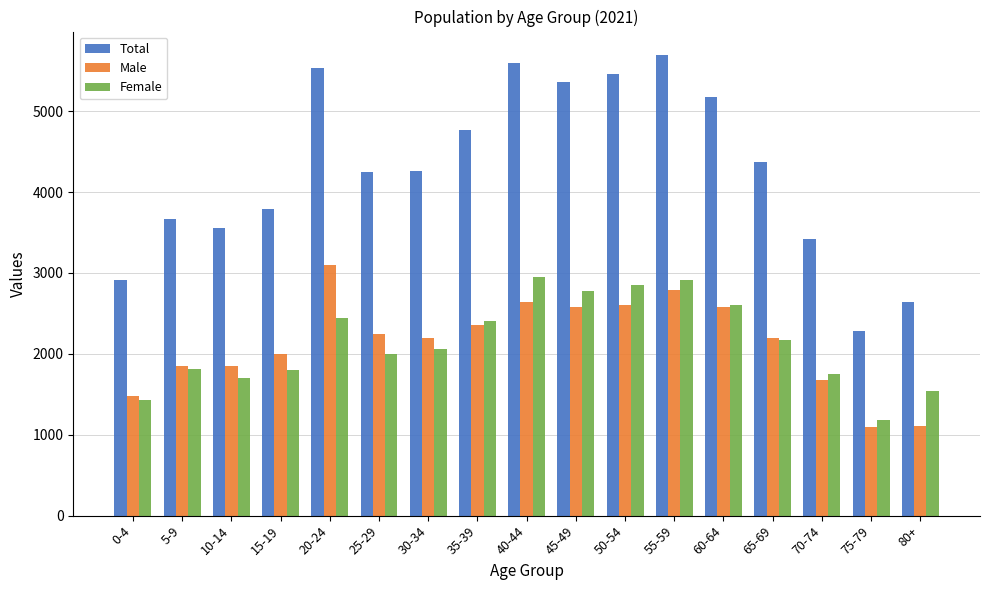

What is the difference between the Male values at 25-29 and 40-44?

404